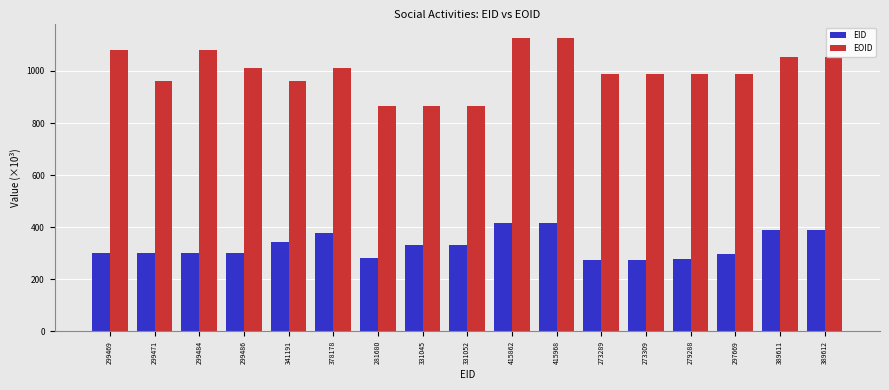

What is the total value across all series at 299471?

1259.7